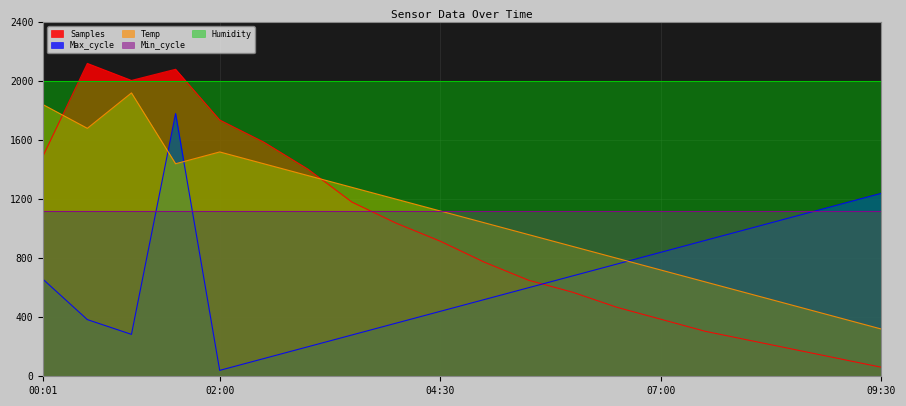

Reading right to left, what are all the values shown in this chart?

Samples: 61.0	122.0	183.1	244.1	305.1	386.4	467.8	569.5	650.8	772.9	915.3	1037.3	1179.7	1403.4	1586.4	1736.3	2080.1	2004.4	2119.7	1495.1
Max_cycle: 1240.0	1160.0	1080.0	1000.0	920.0	840.0	760.0	680.0	600.0	520.0	440.0	360.0	280.0	200.0	120.0	40.0	1780.0	284.0	384.0	656.0
Temp: 320.0	400.0	480.0	560.0	640.0	720.0	800.0	880.0	960.0	1040.0	1120.0	1200.0	1280.0	1360.0	1440.0	1520.0	1440.0	1920.0	1680.0	1840.0